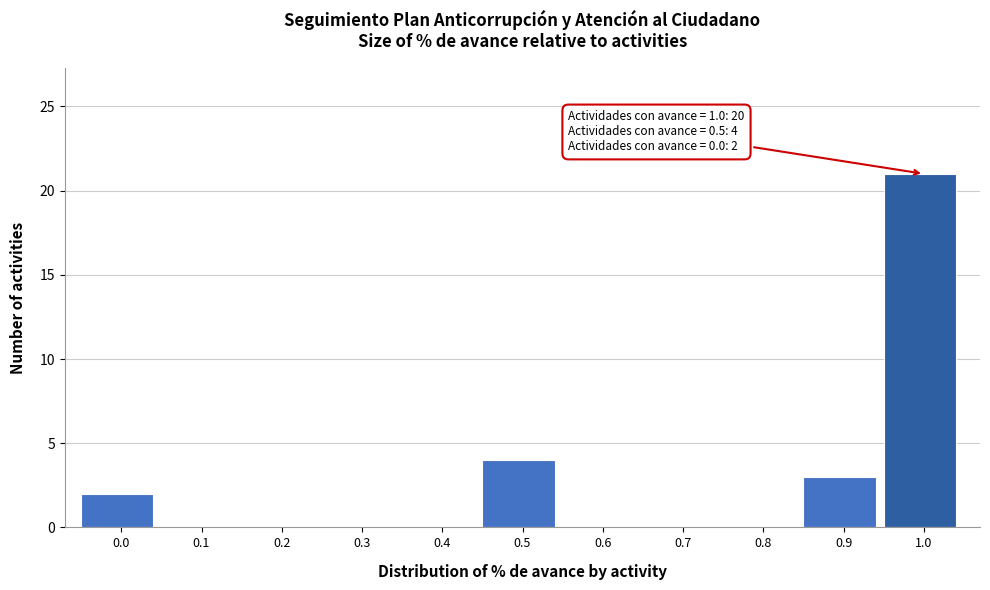

Reading left to right, list all the values displayed in this chart.

0.0=2	0.1=0	0.2=0	0.3=0	0.4=0	0.5=4	0.6=0	0.7=0	0.8=0	0.9=3	1.0=21